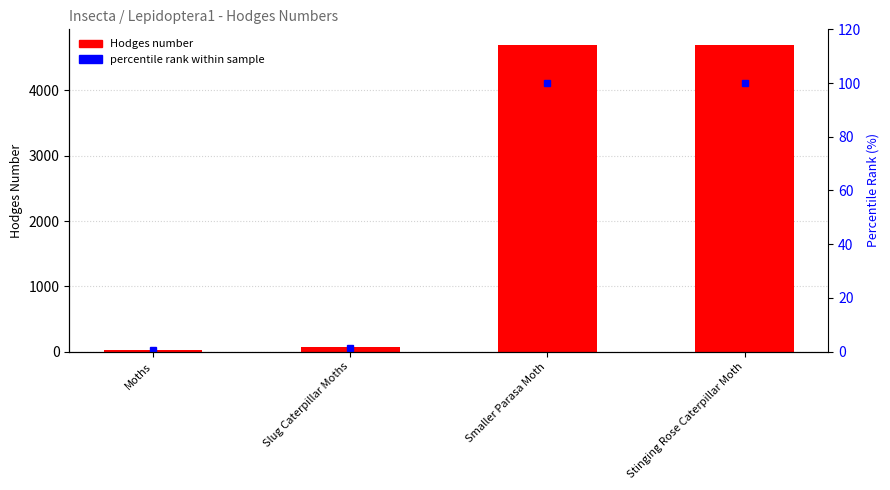

Is the value of percentile rank within sample at Smaller Parasa Moth greater than the value of Hodges number at Moths?

Yes